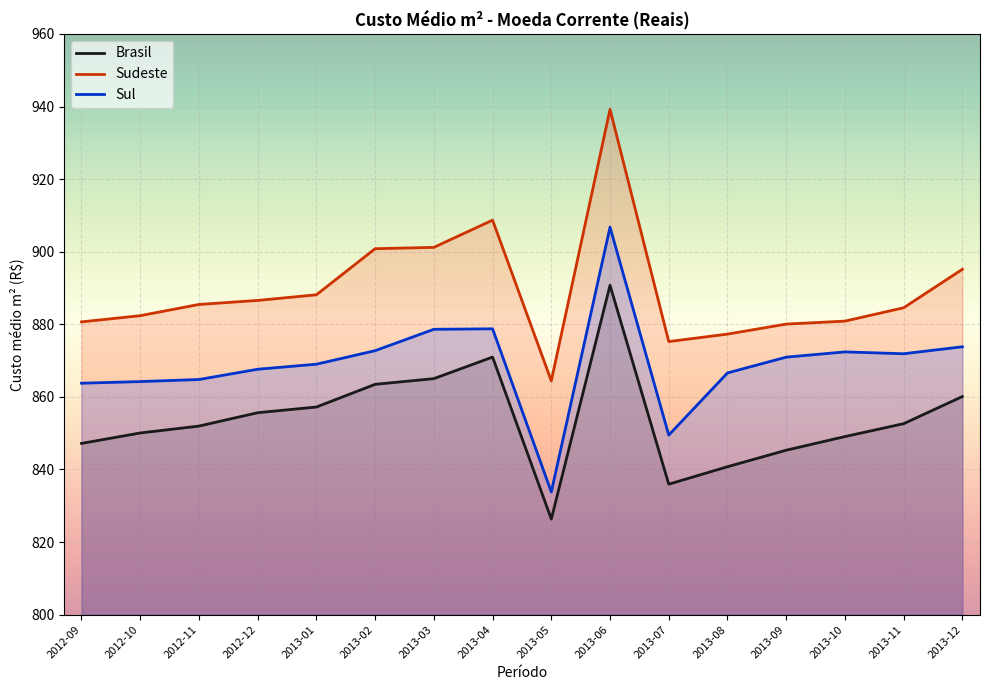

What is the total value across all series at 2013-03?

2644.9